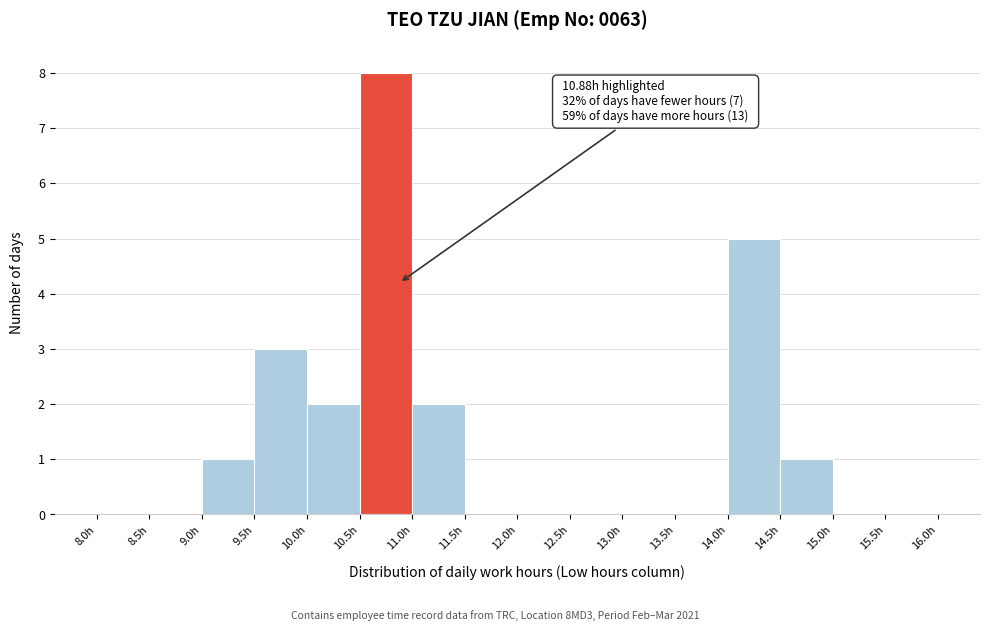

Which range on the x-axis has the tallest bar?

10.5 to 11.0